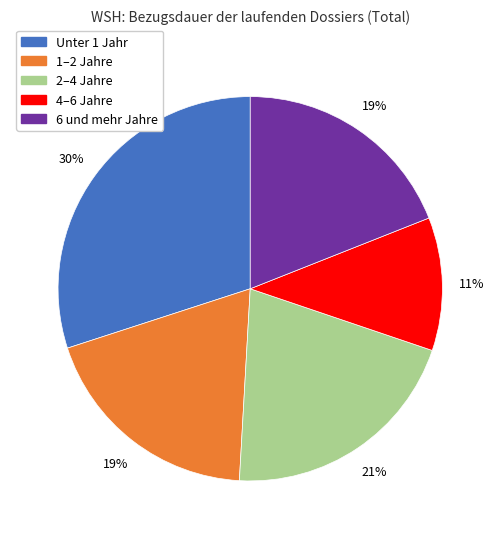

To the nearest percent, what is the difference between the 6 und mehr Jahre and Unter 1 Jahr slice percentages?

11%